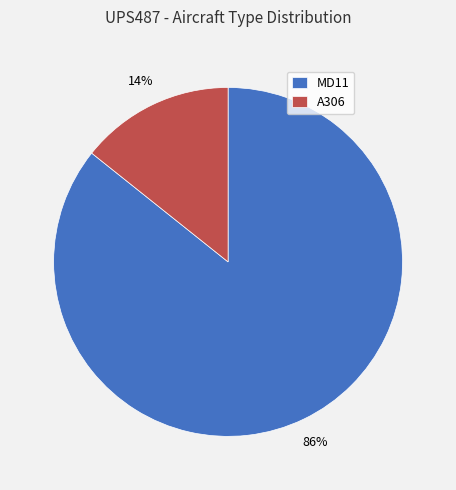

Is the sum of A306 and MD11 greater than half?

Yes